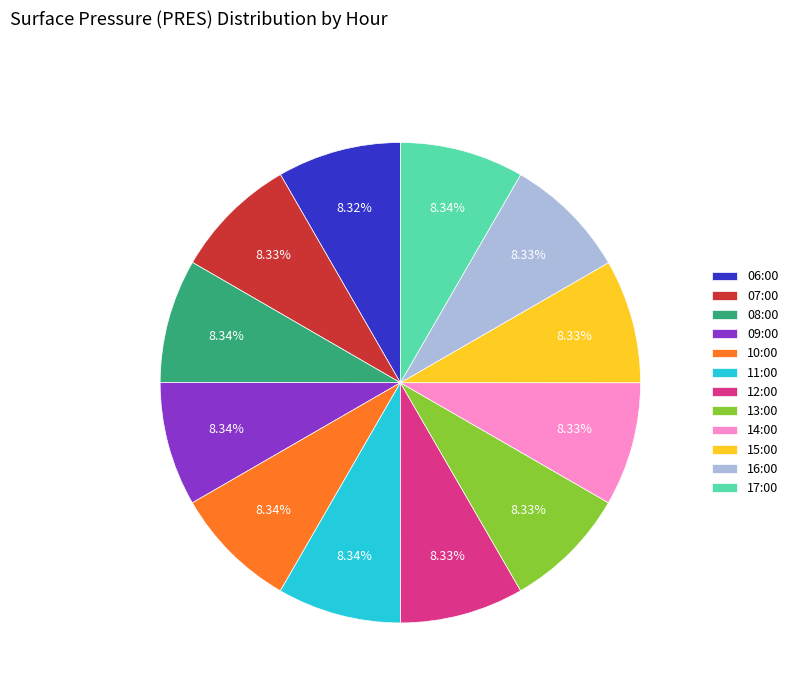

How many segments does this pie chart have?

12